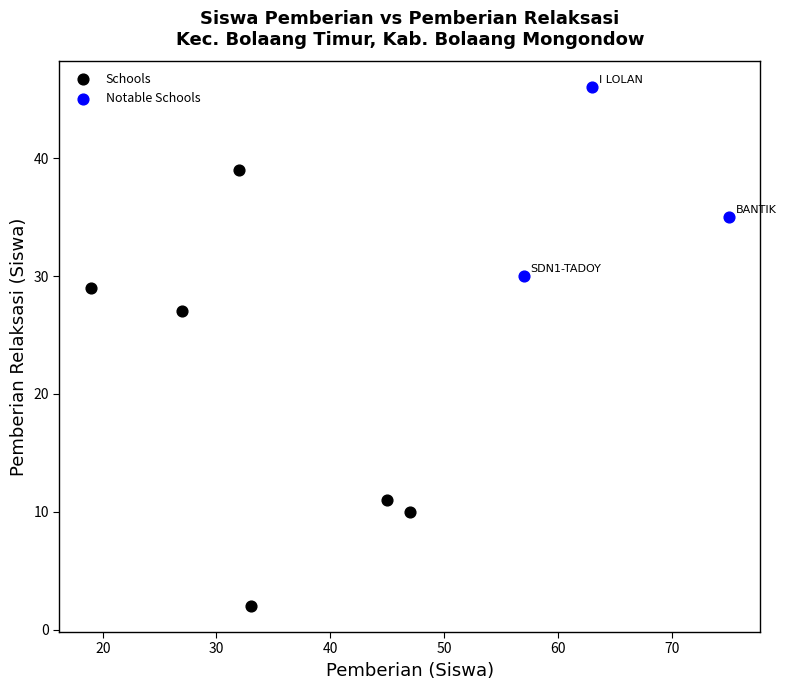

Which series contains the lowest Y value?

Schools